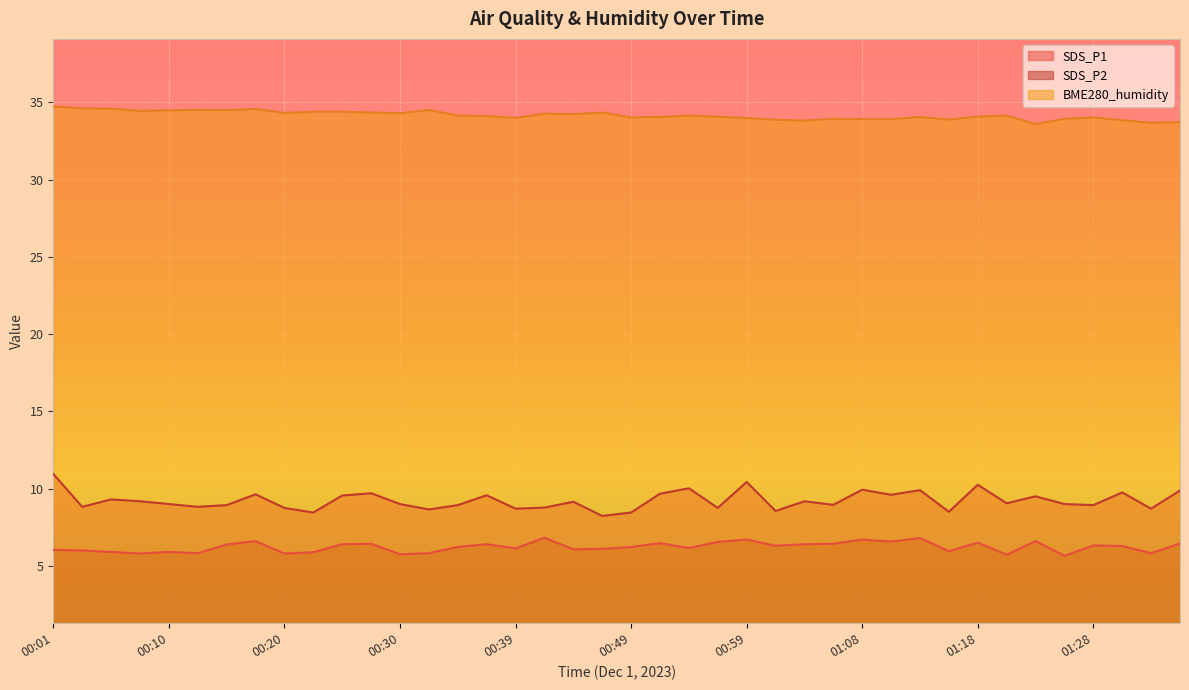

Where is the first local minimum for SDS_P2?

00:08